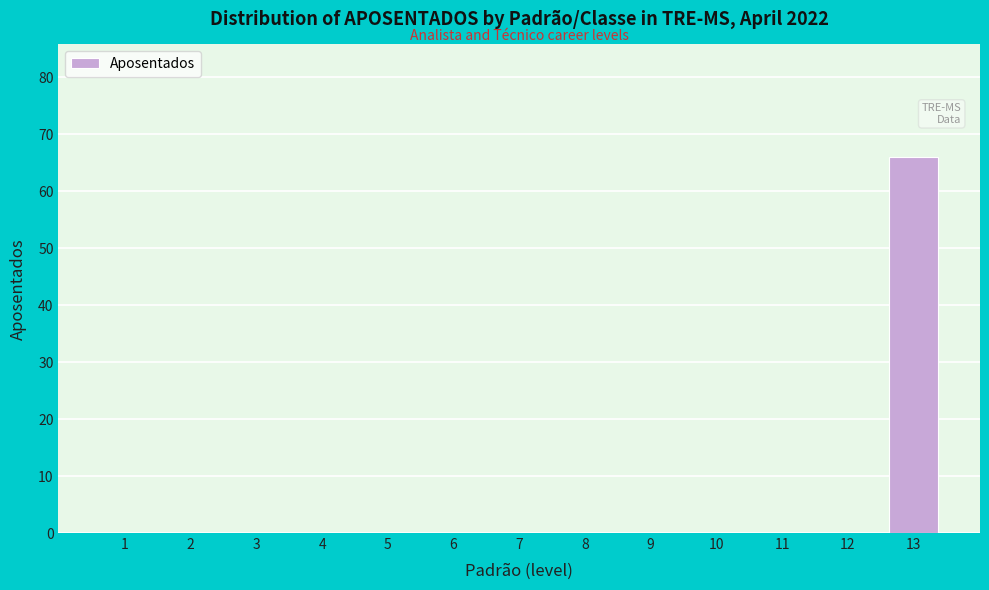

Reading left to right, list all the values displayed in this chart.

1=0	2=0	3=0	4=0	5=0	6=0	7=0	8=0	9=0	10=0	11=0	12=0	13=66